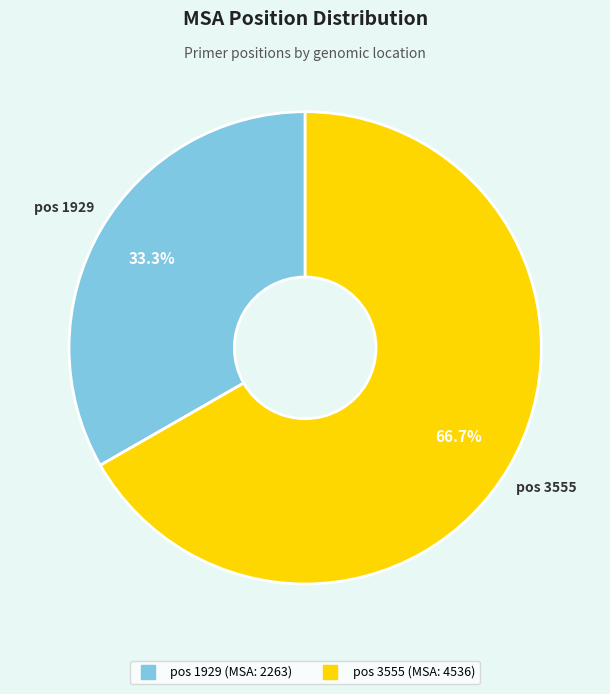

Does any single category account for the majority?

Yes